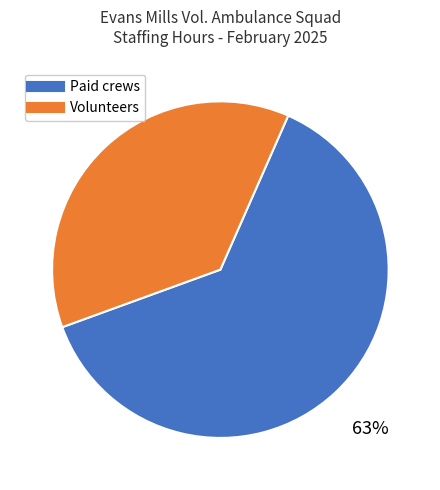

To the nearest percent, what is the average slice percentage?

50%